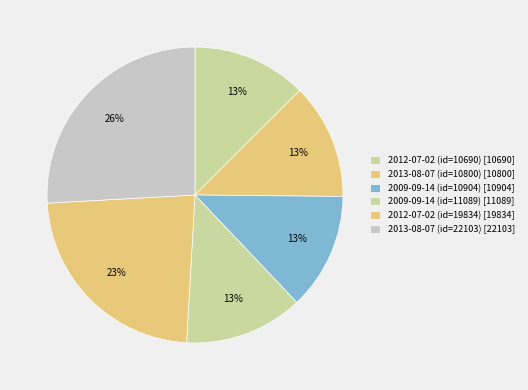

Which slice is the smallest?

2012-07-02 (id=10690)